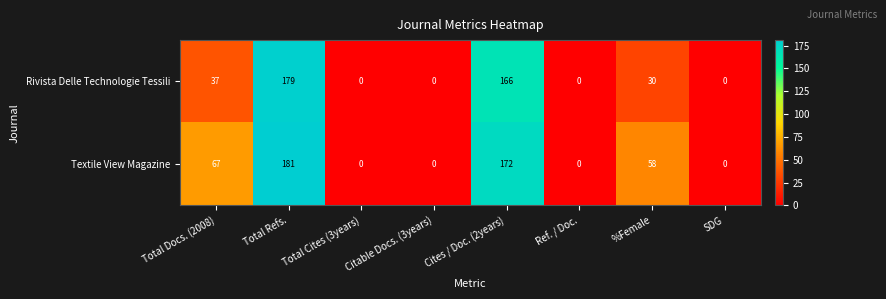

Which series has the largest range (max minus min)?

Textile View Magazine